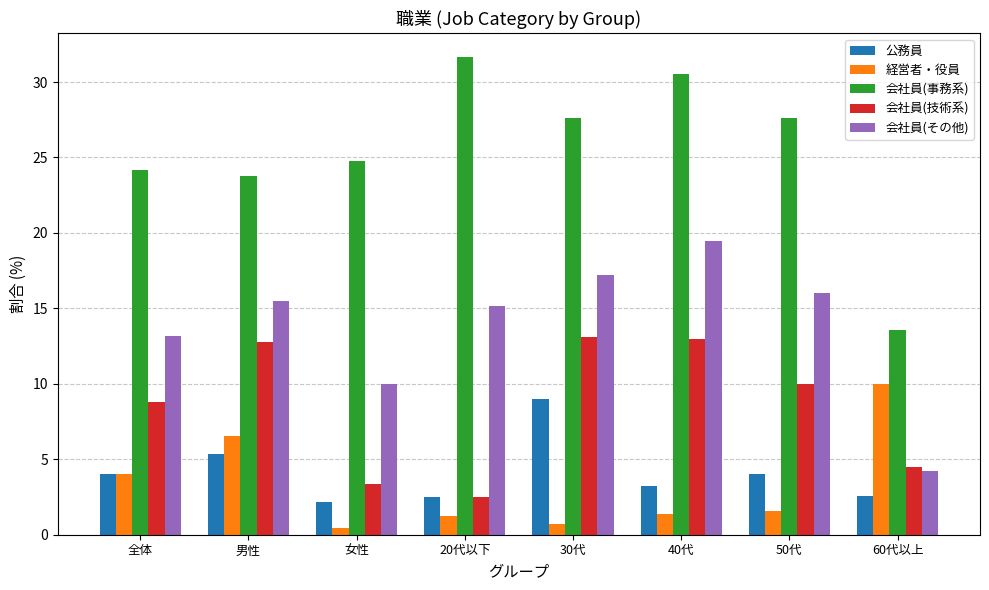

Count the number of data series in this chart.

5